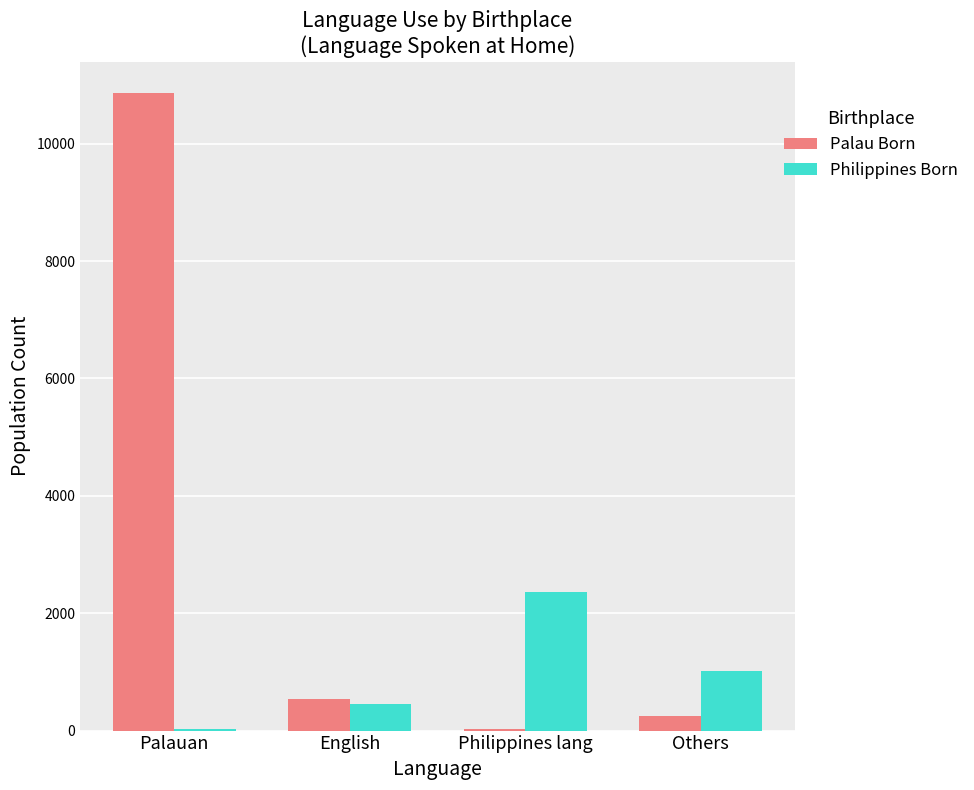

At which label is Palau Born closest to 5442?

English